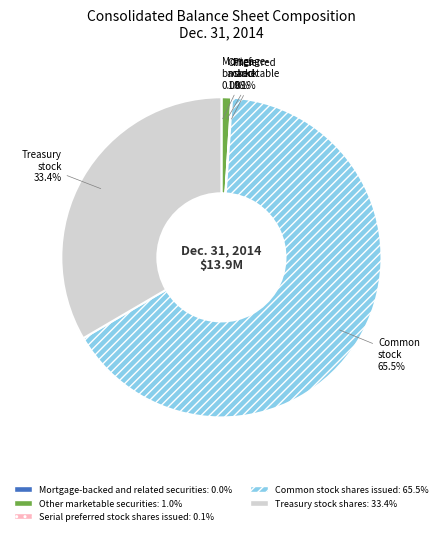

Which has a higher value, Treasury stock shares or Common stock shares issued?

Common stock shares issued